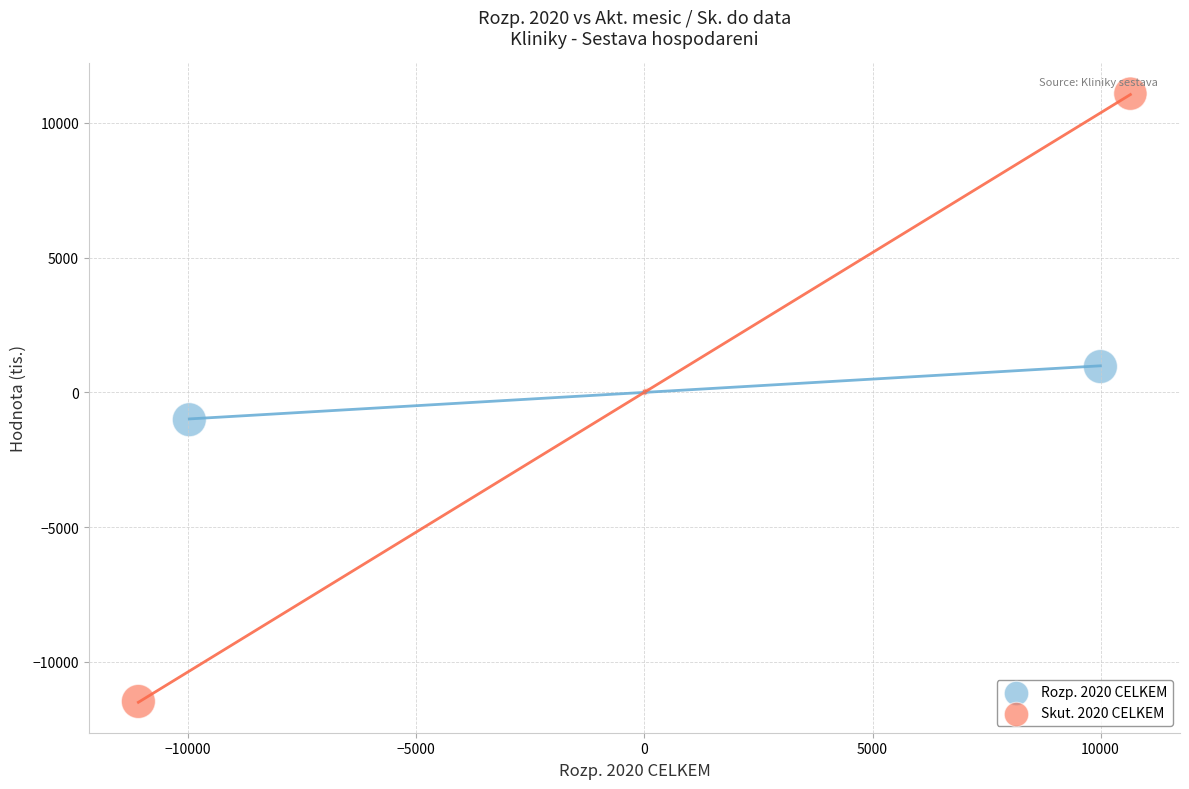

Which series contains the lowest Y value?

Skut. 2020 CELKEM